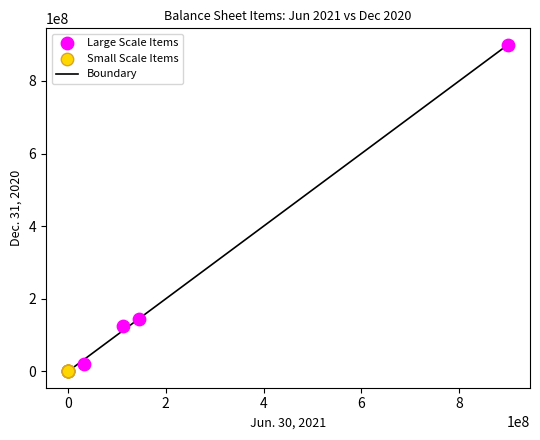

Which series contains the highest Y value?

Large Scale Items